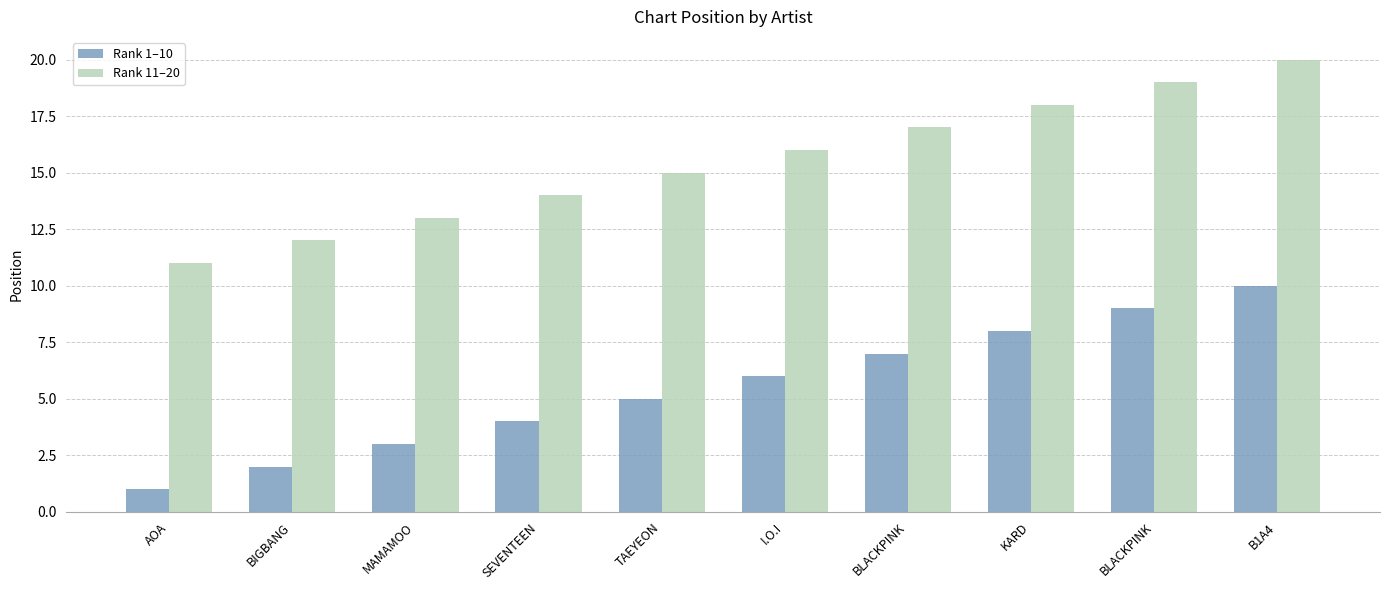

What is the average value of the Rank 1–10 series?

6